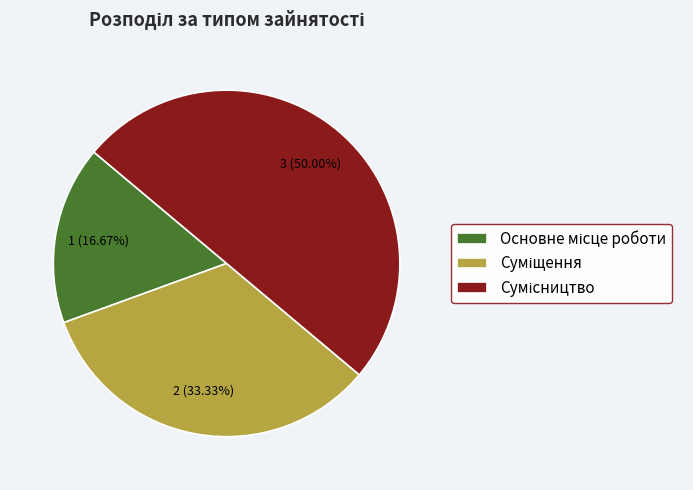

To the nearest percent, what is the difference between the Сумісництво and Суміщення slice percentages?

17%